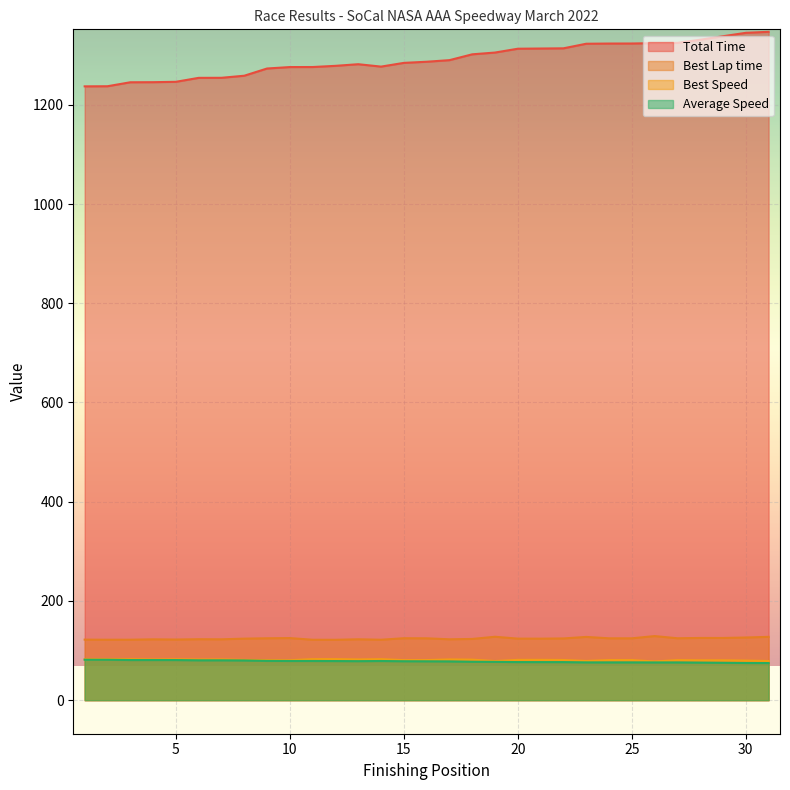

Where is the first local maximum for Total Time?

13